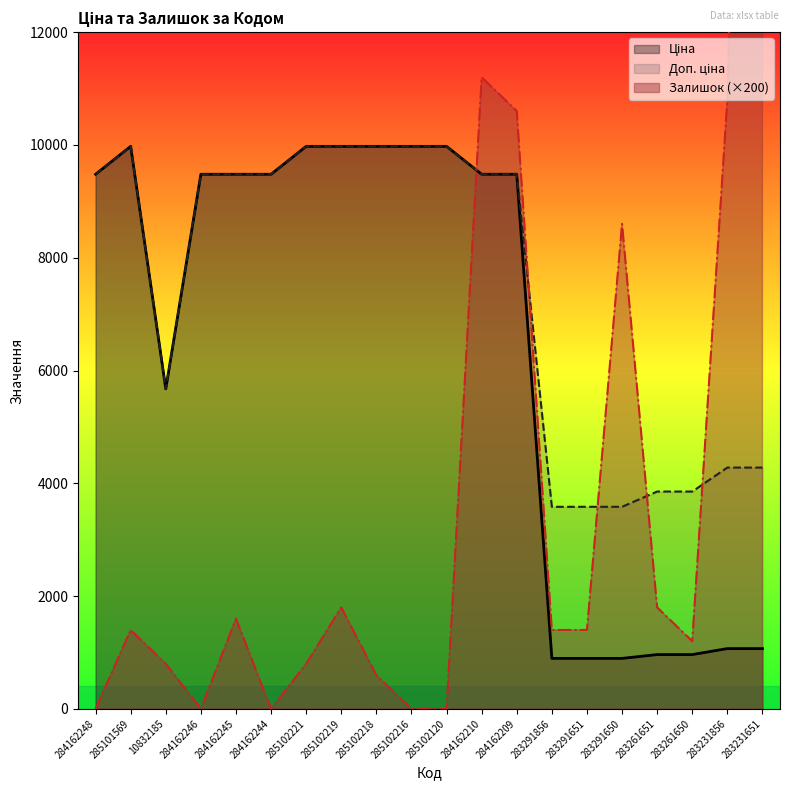

What is the value of the Залишок point at the 20th from the left?

34400.0